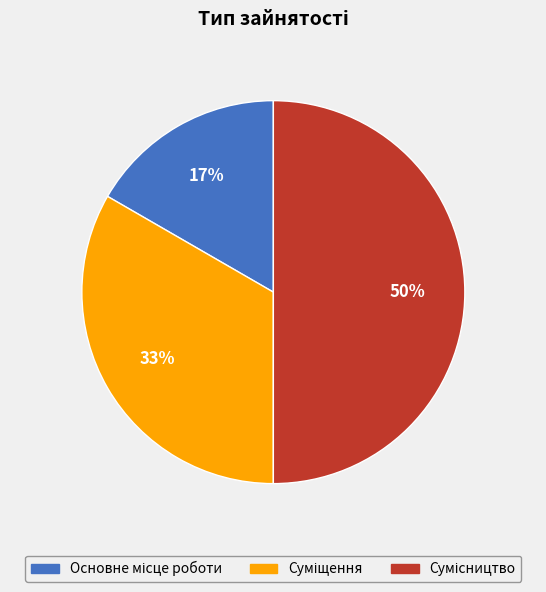

To the nearest percent, what is the difference between the largest and smallest slice percentages?

33%